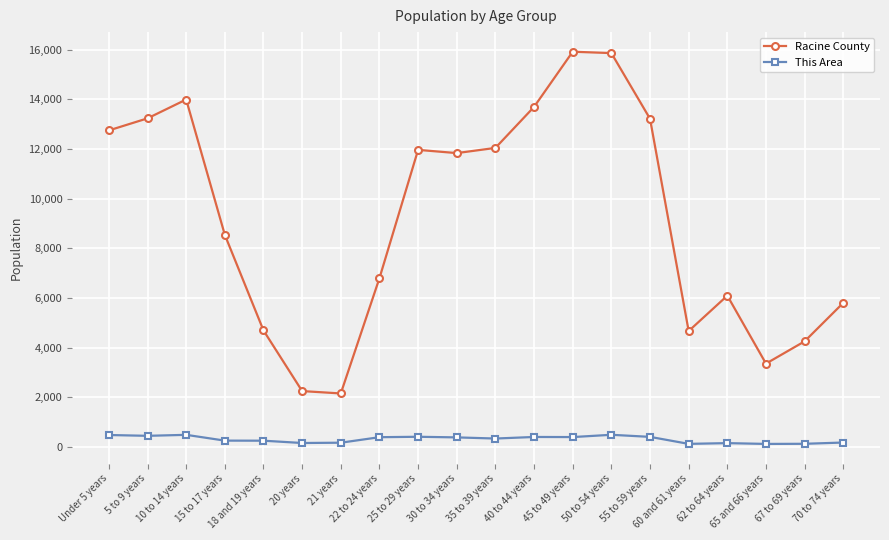

True or false: Racine County and This Area cross at least once.

False